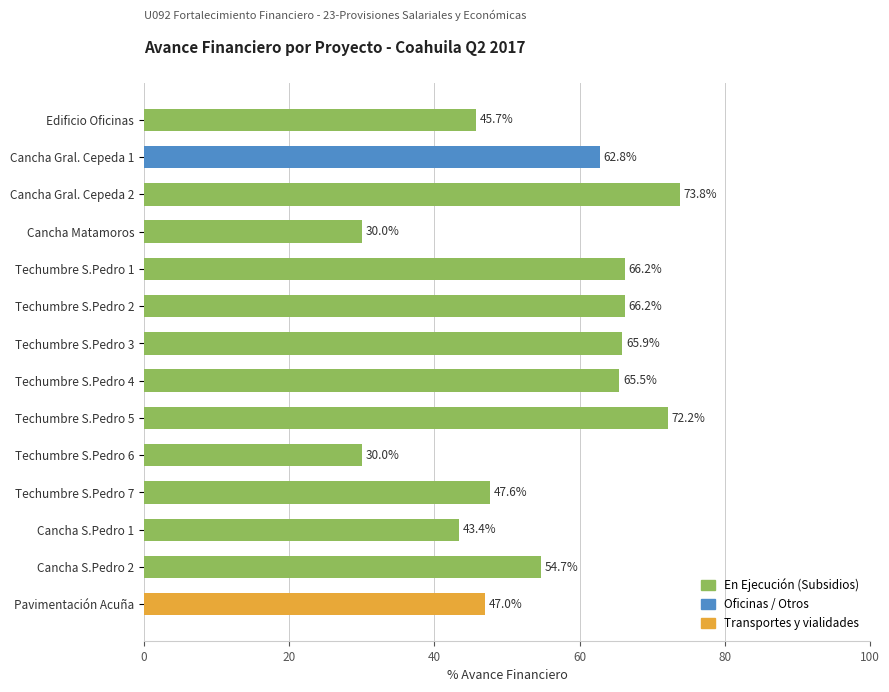

What value does the data have at Techumbre S.Pedro 4?

65.5